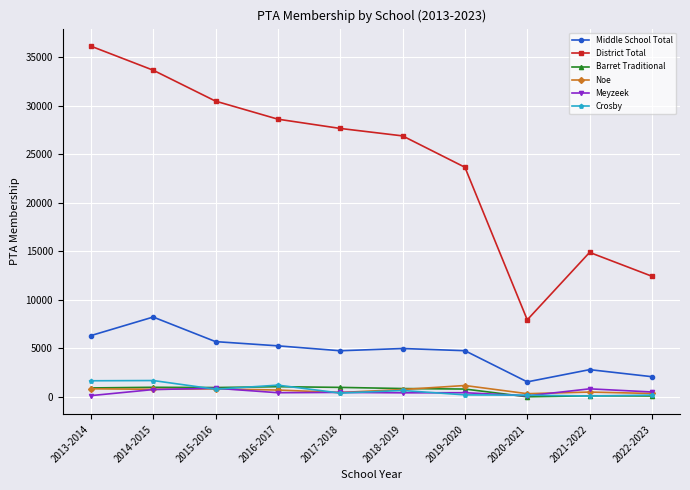

True or false: Middle School Total has a value of 5255 at 2016-2017.

True